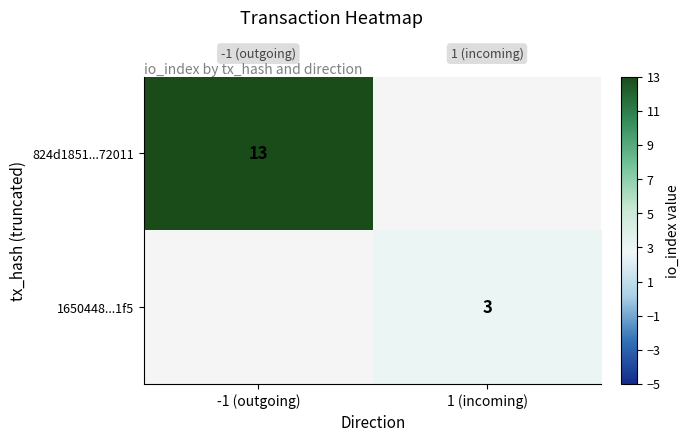

The value of 824d1851...72011 at -1 (outgoing) is 13. True or false?

True